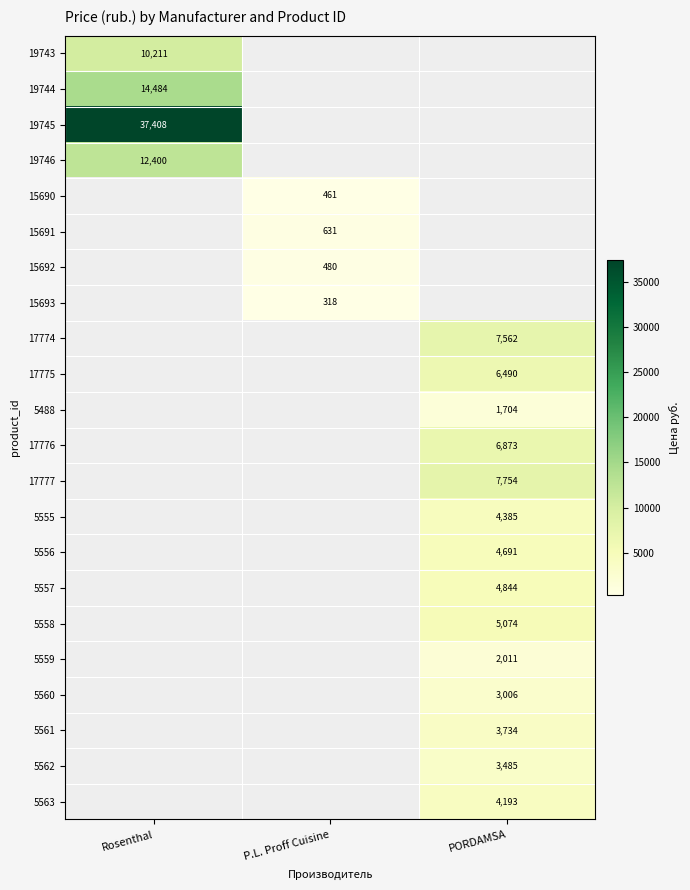

Which label corresponds to the smallest value in the chart?

P.L. Proff Cuisine